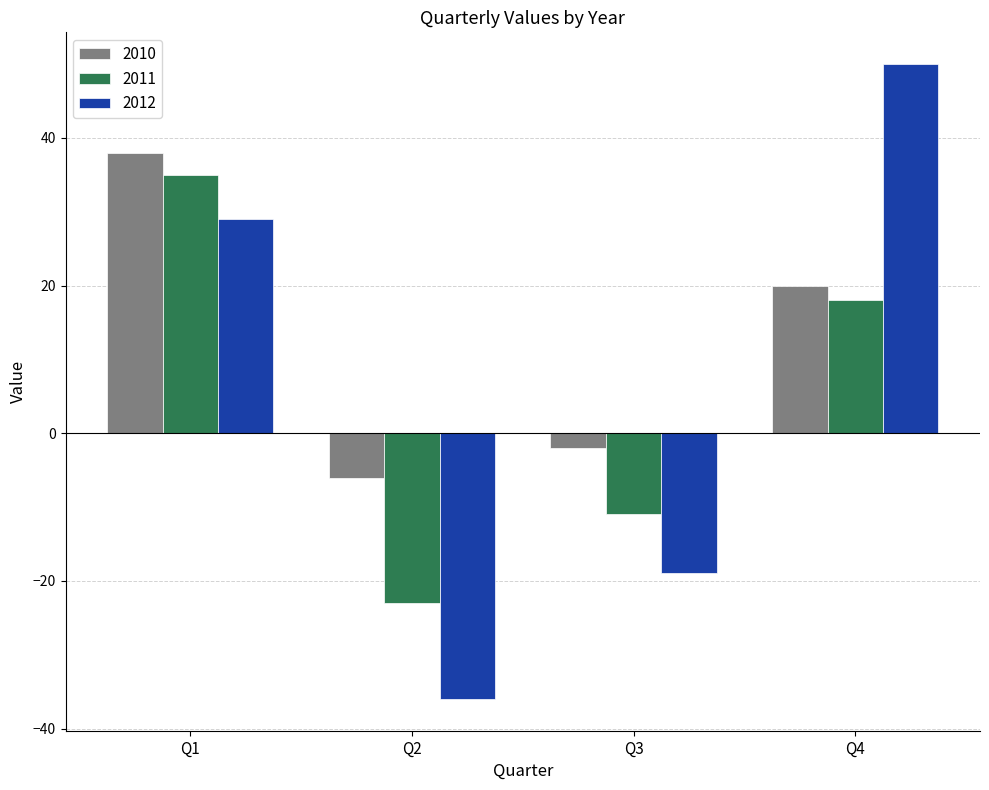

At which category does the chart reach its peak across all series?

Q4